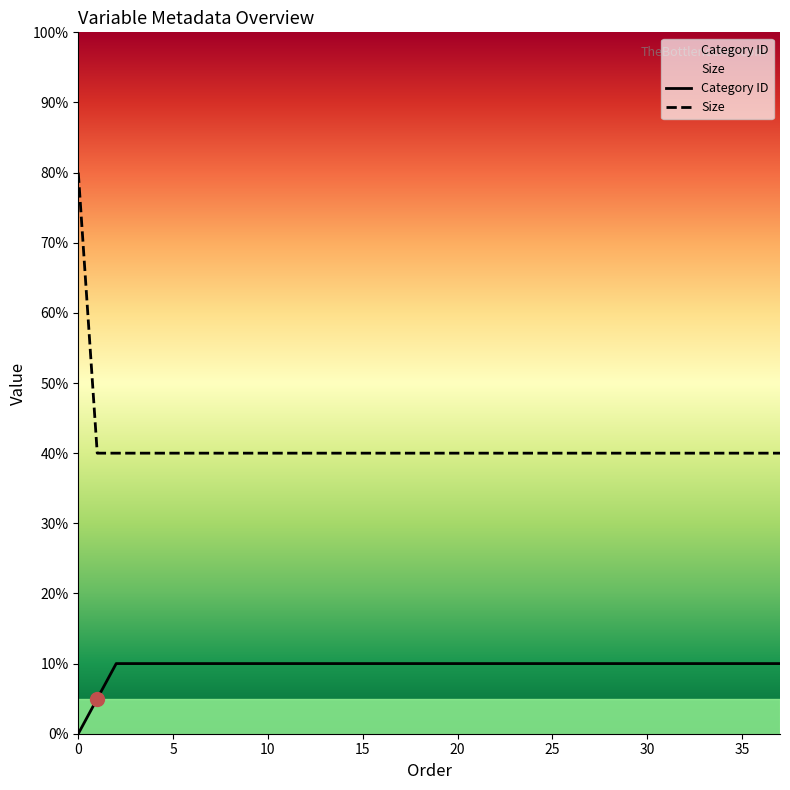

Reading left to right, what are all the values shown in this chart?

Category ID: 0=0	0=0	1=1	2=2	3=2	4=2	5=2	6=2	7=2	8=2	9=2	10=2	11=2	12=2	13=2	14=2	15=2	16=2	17=2	18=2	19=2	20=2	21=2	22=2	23=2	24=2	25=2	26=2	27=2	28=2	29=2	30=2	31=2	32=2	33=2	34=2	35=2	36=2	37=2
Size: 0=16	0=16	1=8	2=8	3=8	4=8	5=8	6=8	7=8	8=8	9=8	10=8	11=8	12=8	13=8	14=8	15=8	16=8	17=8	18=8	19=8	20=8	21=8	22=8	23=8	24=8	25=8	26=8	27=8	28=8	29=8	30=8	31=8	32=8	33=8	34=8	35=8	36=8	37=8